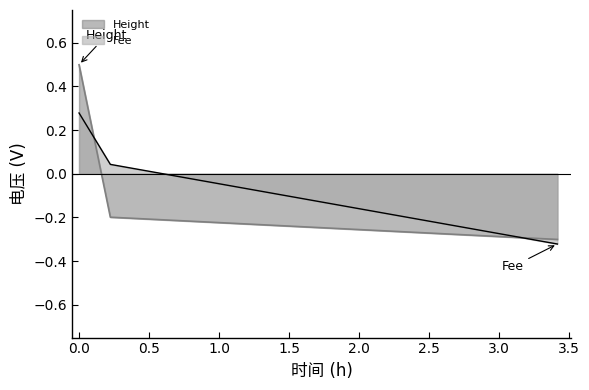

Rank the series by their maximum value, from lowest to highest.

Fee, Height